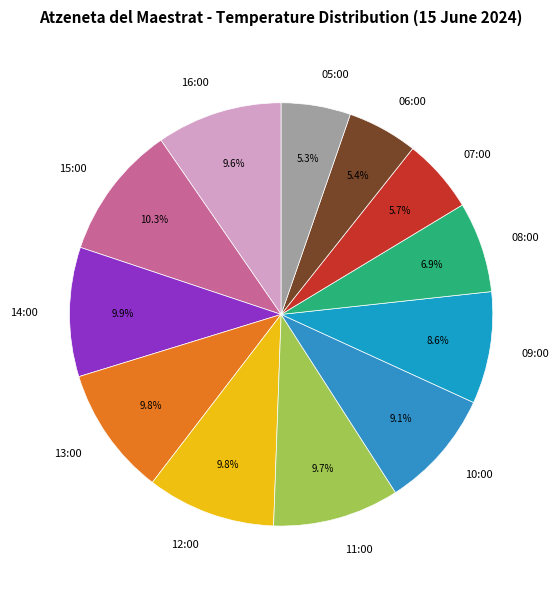

What is the ratio of the value at 11:00 to the value at 13:00?

1.0